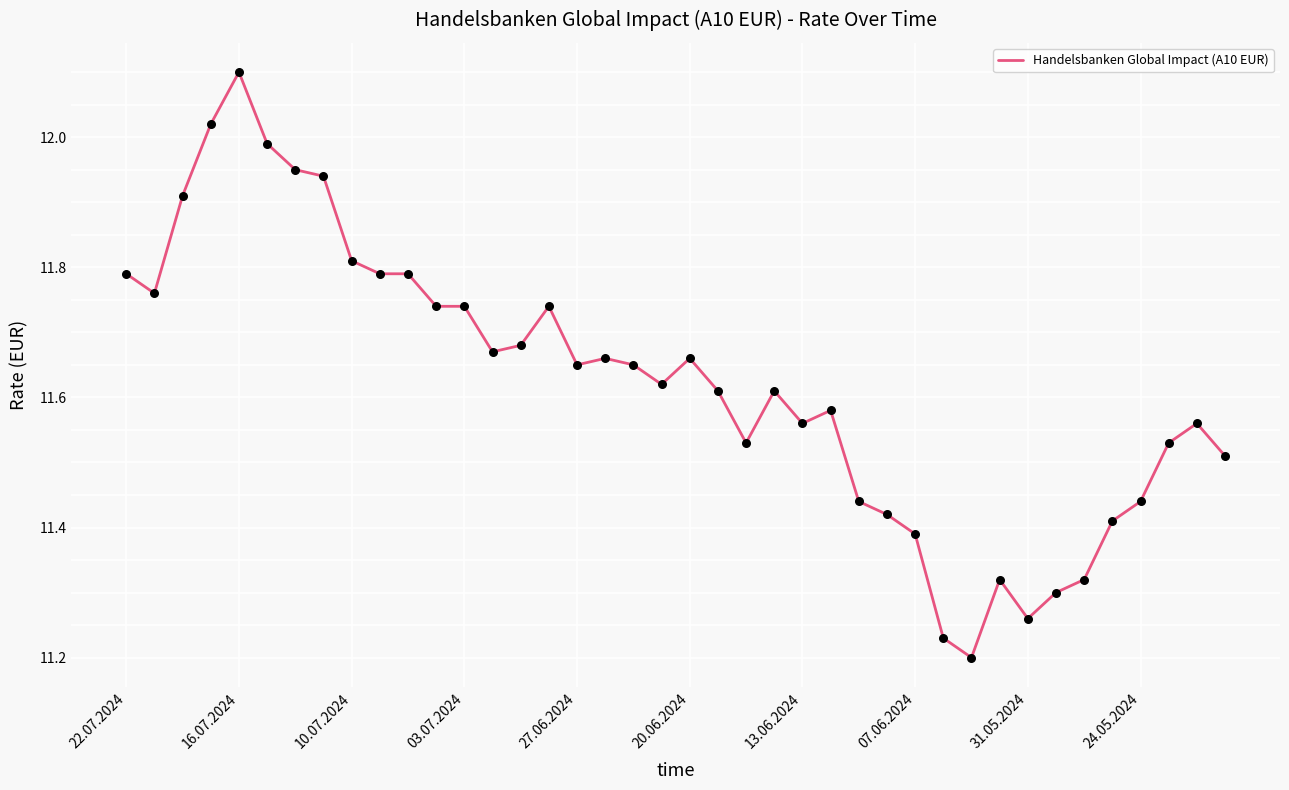

What is the difference between the maximum and minimum values?

0.9